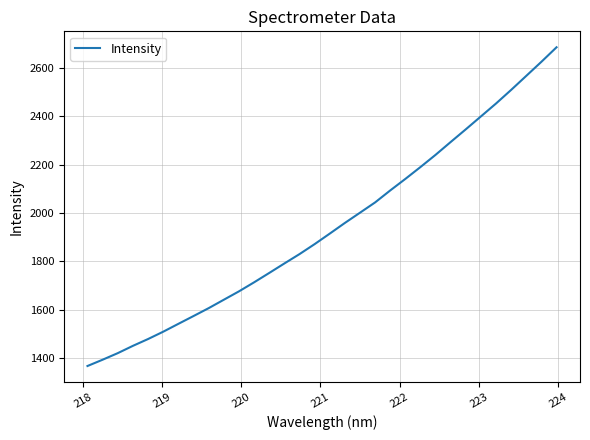

True or false: there are more than 0 points higher than both neighbors.

False